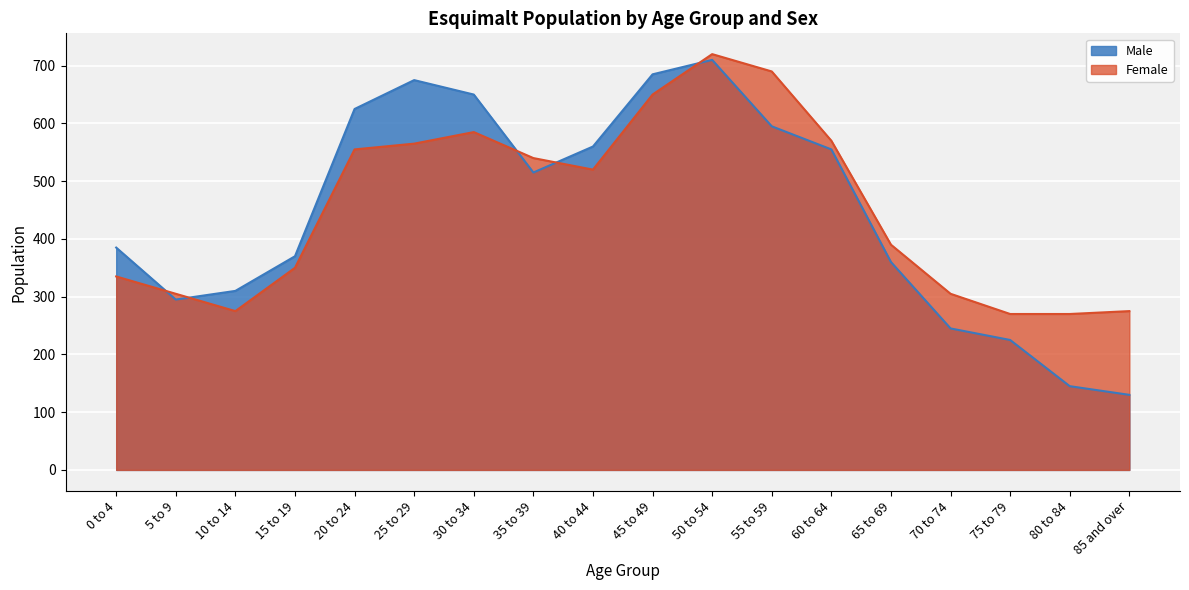

What is the value of the Male point at the 17th from the left?

145